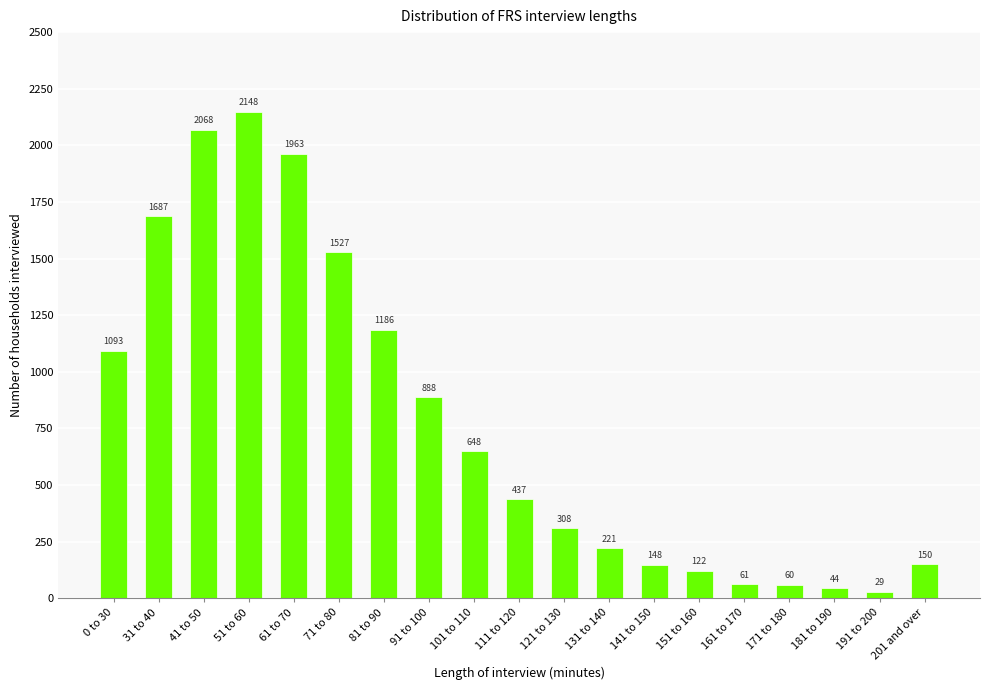

Reading right to left, what are all the values shown in this chart?

150	29	44	60	61	122	148	221	308	437	648	888	1186	1527	1963	2148	2068	1687	1093